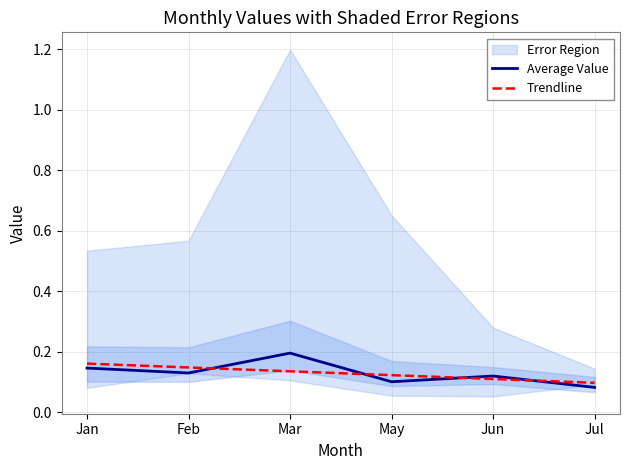

The Average Value series shows 0.2 at Jun. True or false?

False